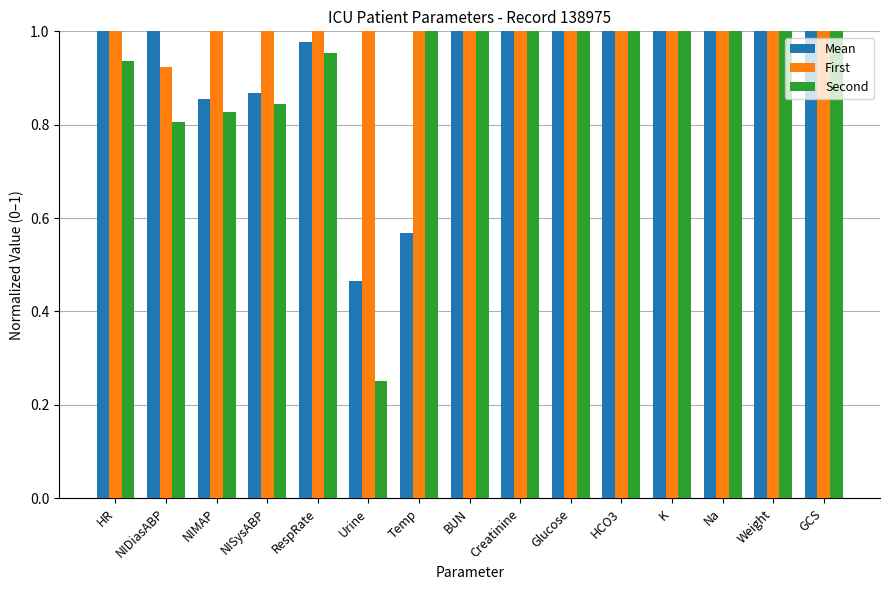

At which label does Second reach its minimum?

Urine